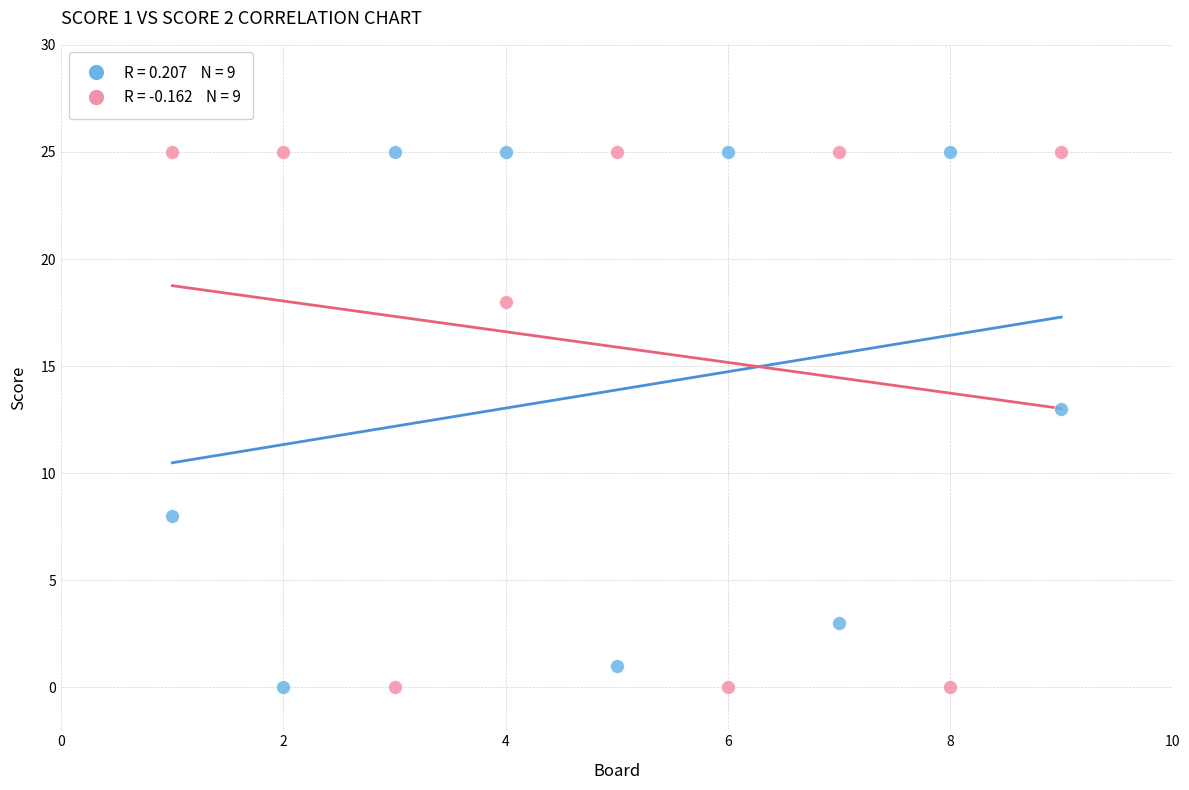

Across all data points, what is the range of X values (max minus min)?

8